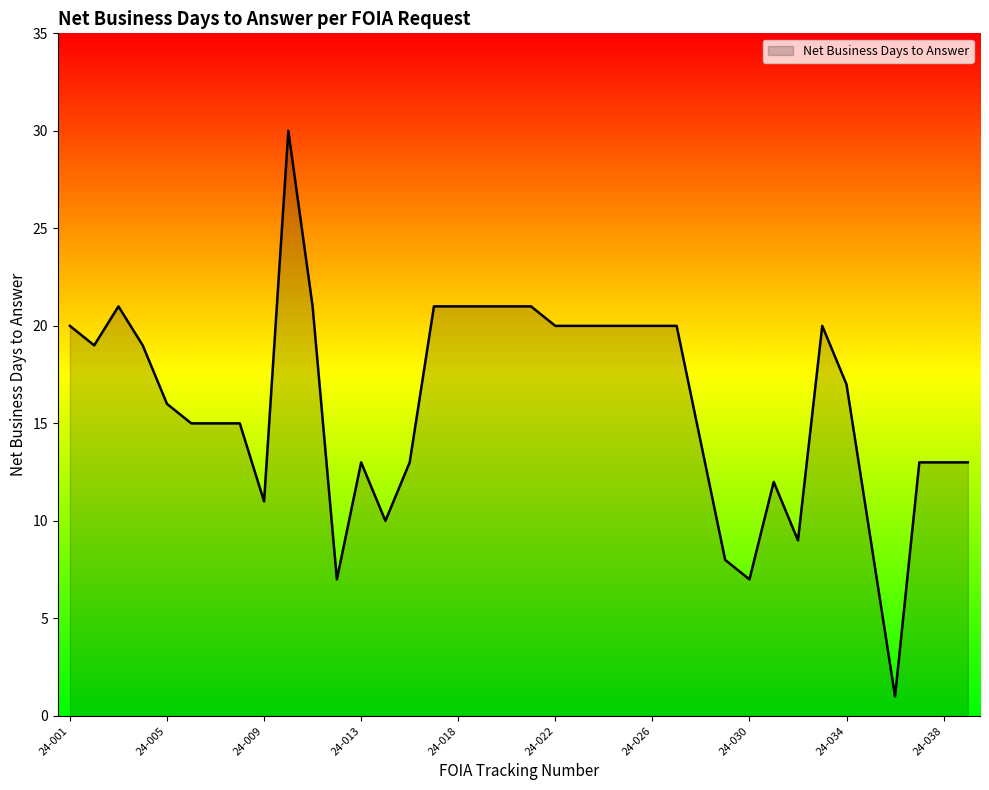

What is the greatest value displayed?

30